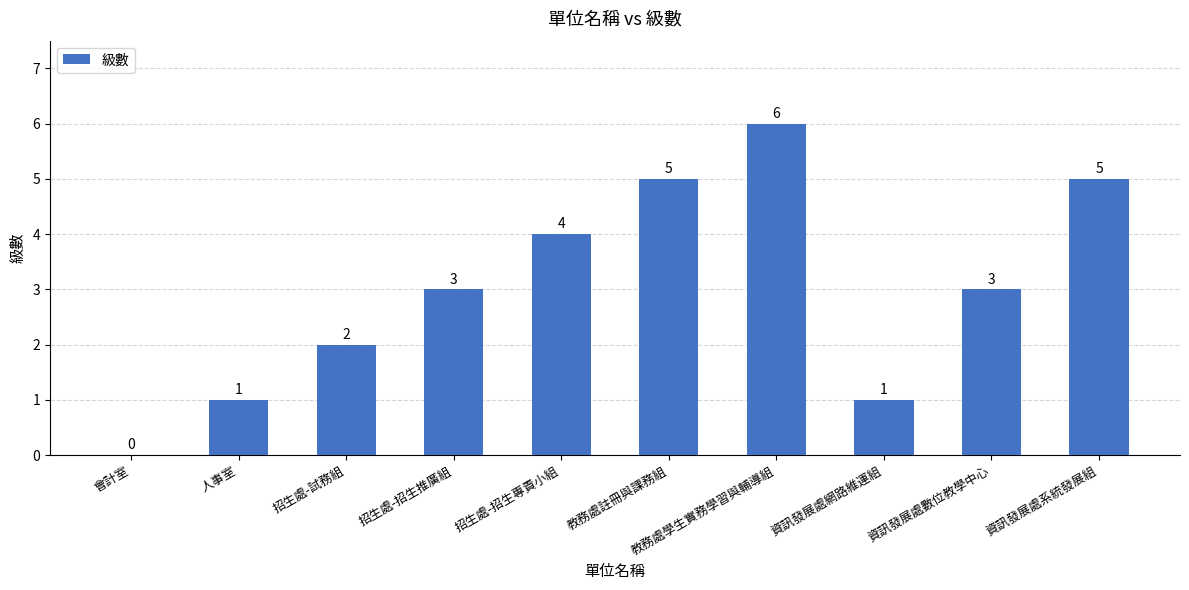

The value at 人事室 is 0. True or false?

False